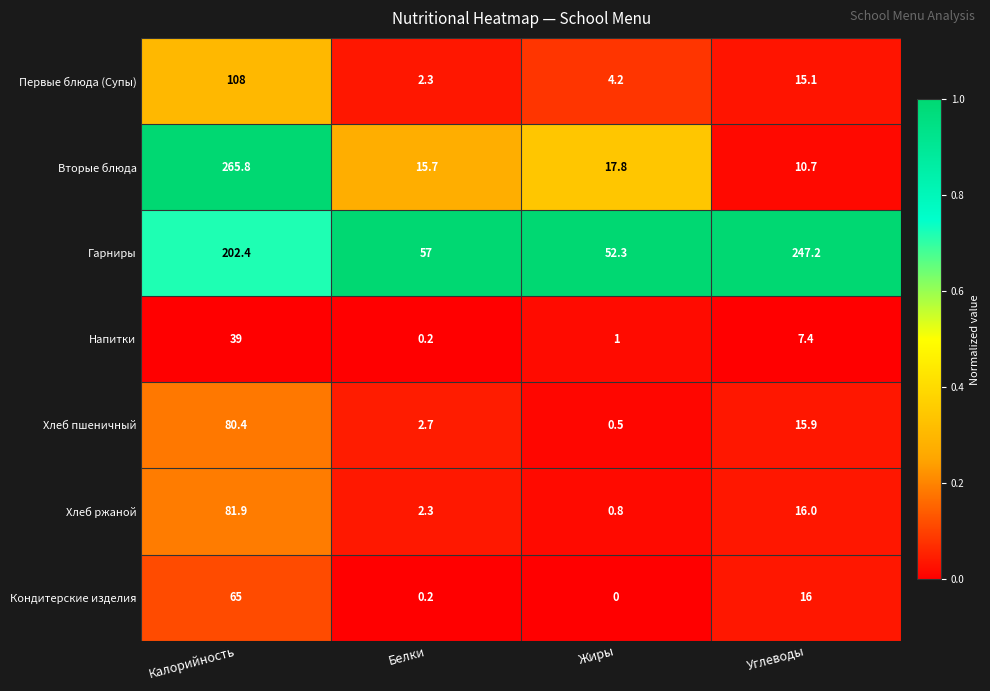

What is the maximum value for Первые блюда (Супы)?

108.0